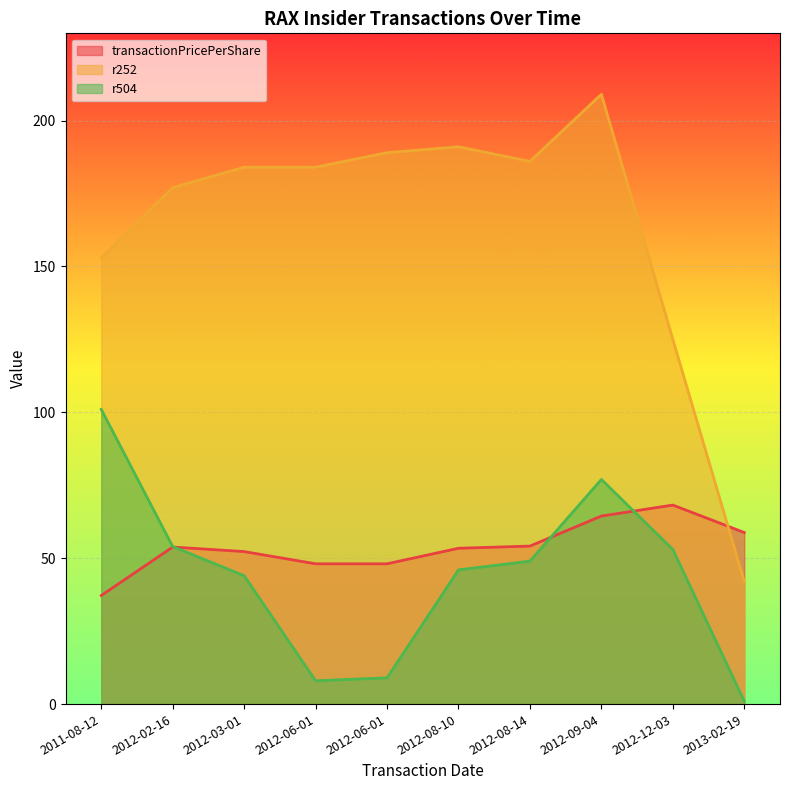

What is the difference between the r504 values at 2012-06-01 and 2012-12-03?

44.0